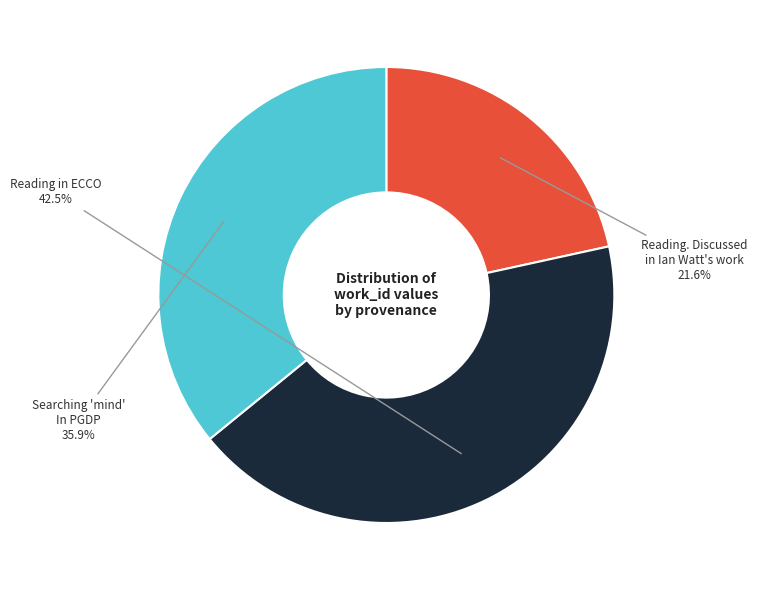

How much of the chart is everything except Reading in ECCO?

57.5%